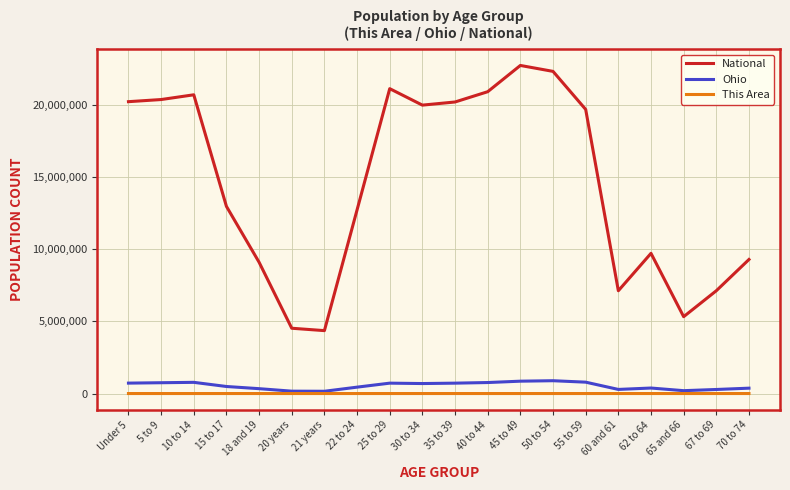

The value of National at 21 years is 7377230. True or false?

False